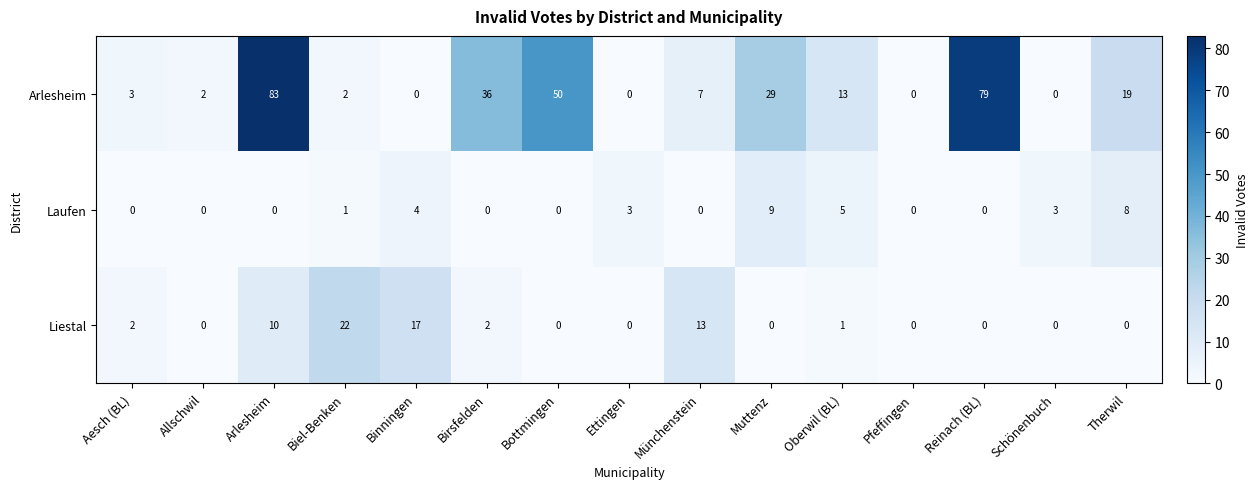

How many positive values does the Laufen series have?

7